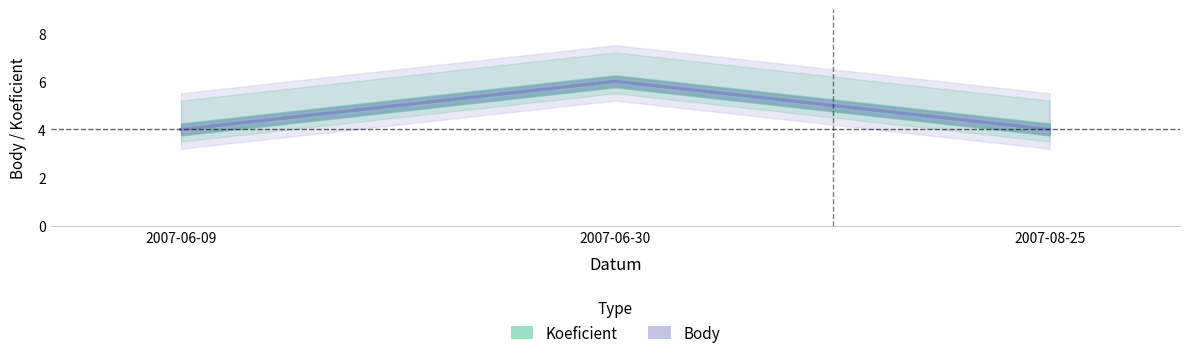

At which label is Koeficient closest to 5?

2007-06-09